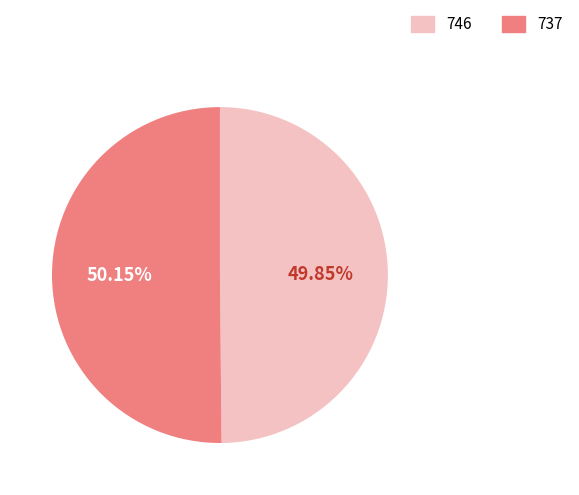

The 746 slice represents 23% of the pie. True or false?

False